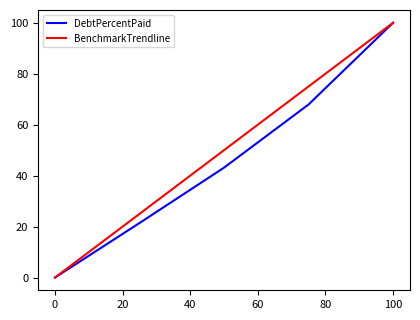

What is the maximum value shown in the chart?

100.0